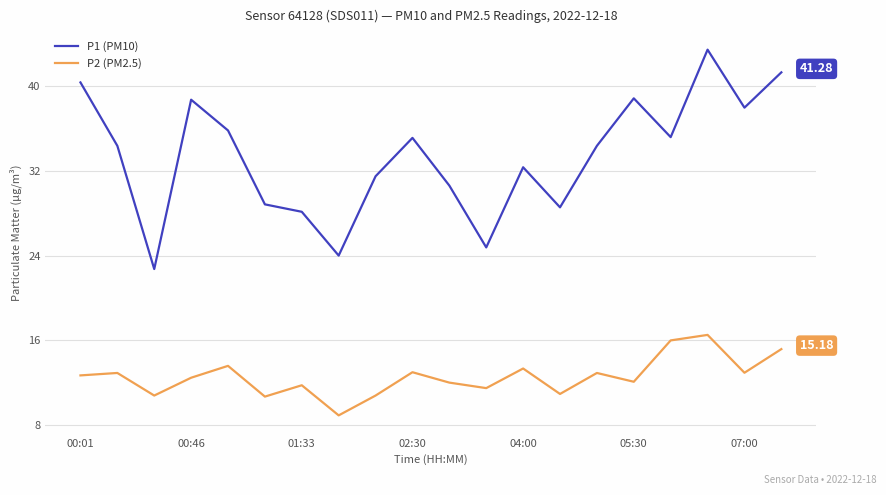

What is the difference between the maximum and minimum values in the P2 (PM2.5) series?

7.6